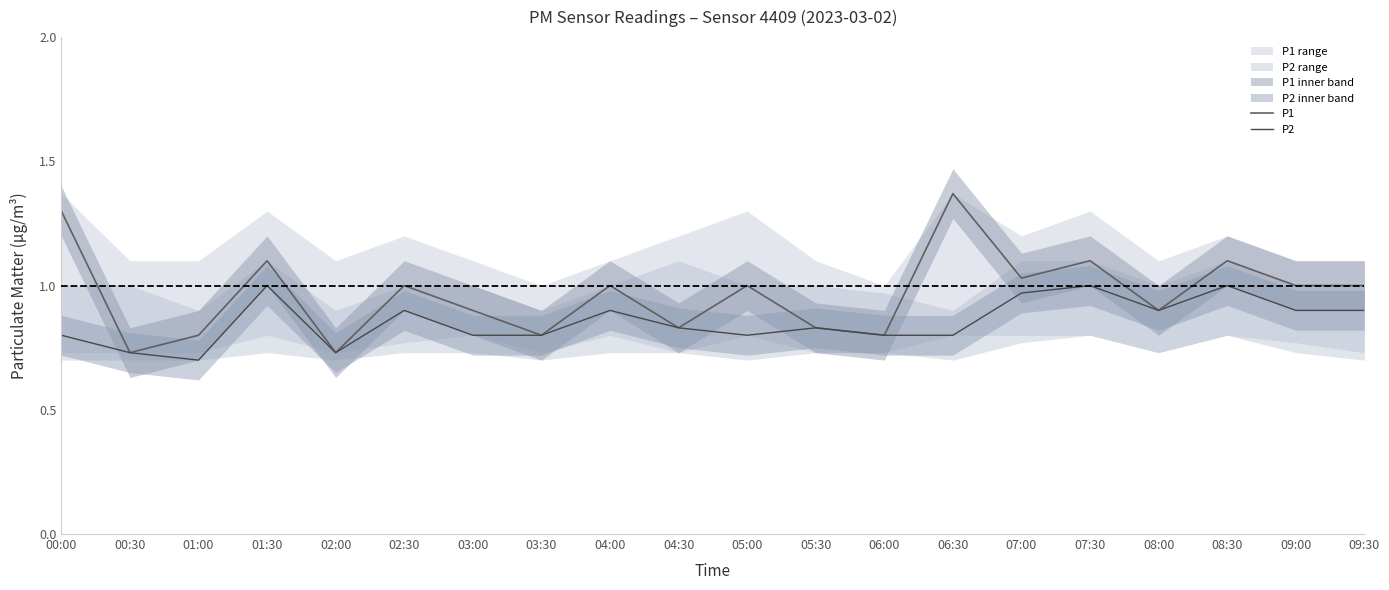

List the labels in order of P1 value, smallest first.

00:30, 02:00, 01:00, 03:30, 06:00, 04:30, 05:30, 03:00, 08:00, 02:30, 04:00, 05:00, 09:00, 09:30, 07:00, 01:30, 07:30, 08:30, 00:00, 06:30